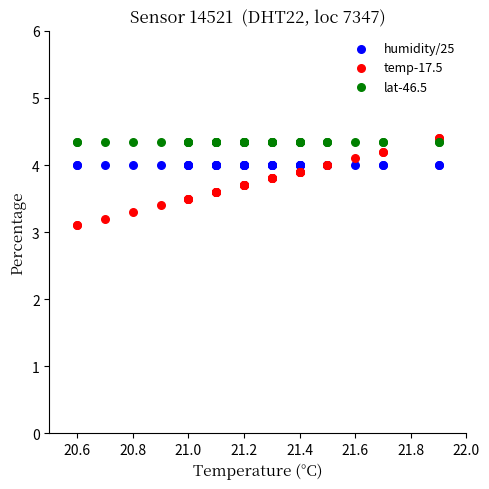

What are all the series names shown in the legend?

humidity/25, temp-17.5, lat-46.5